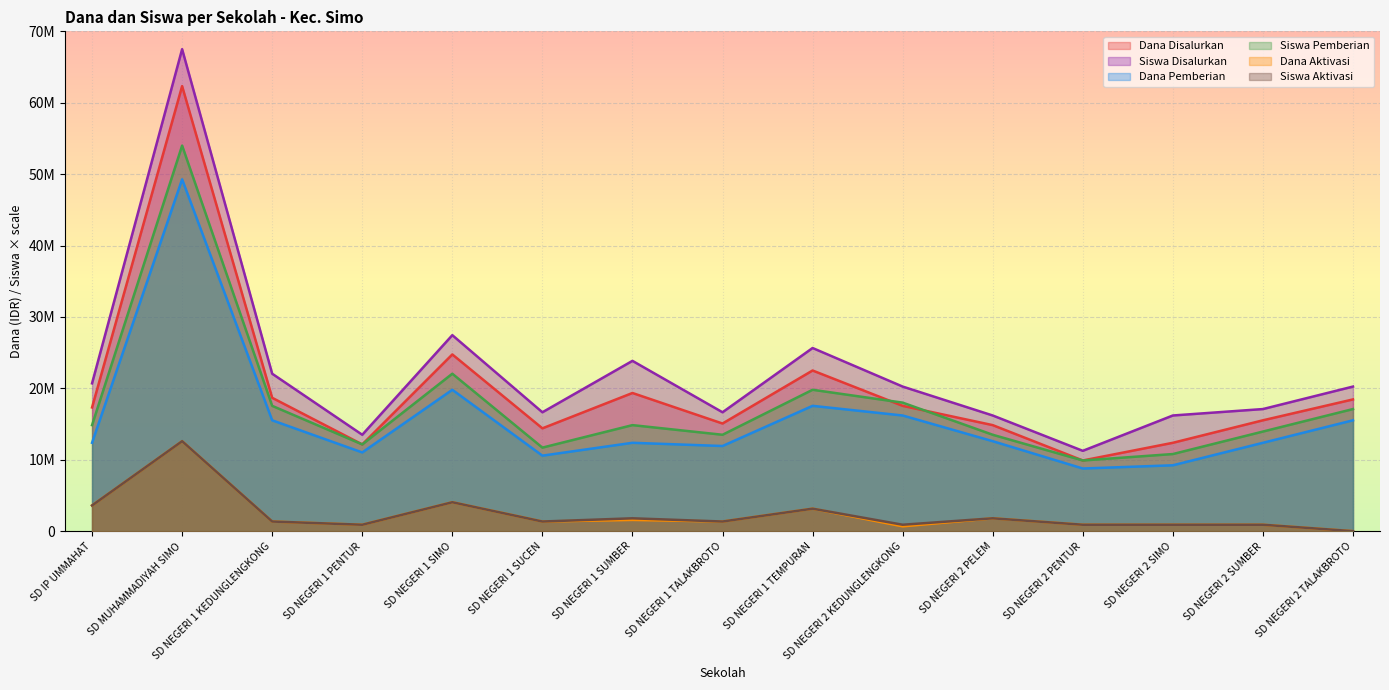

In Siswa Aktivasi, how many points are higher than both neighbors (excluding endpoints)?

5